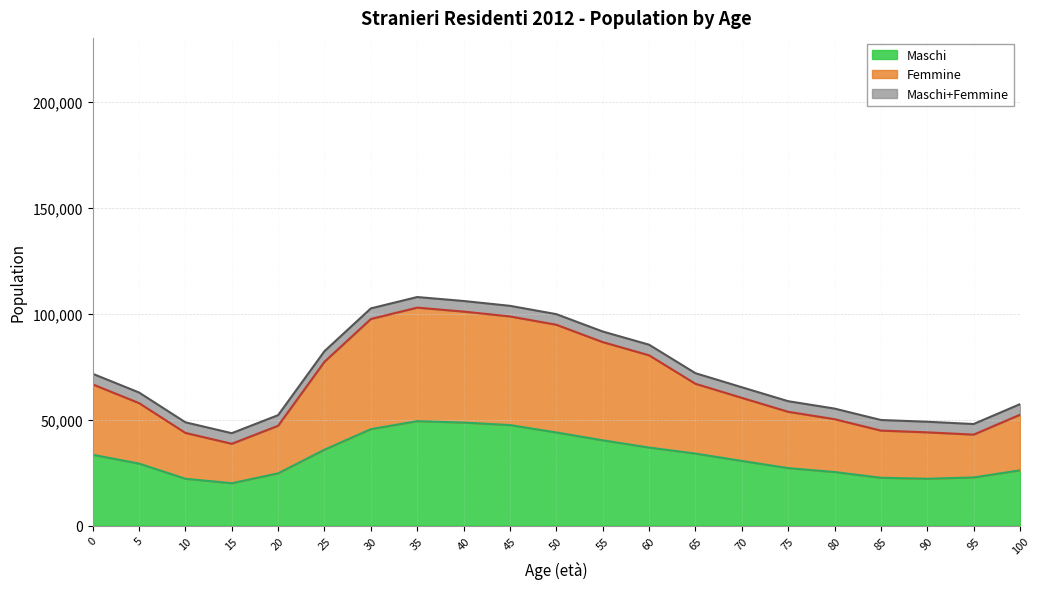

Is it true that Maschi+Femmine equals 107786 at 35?

True